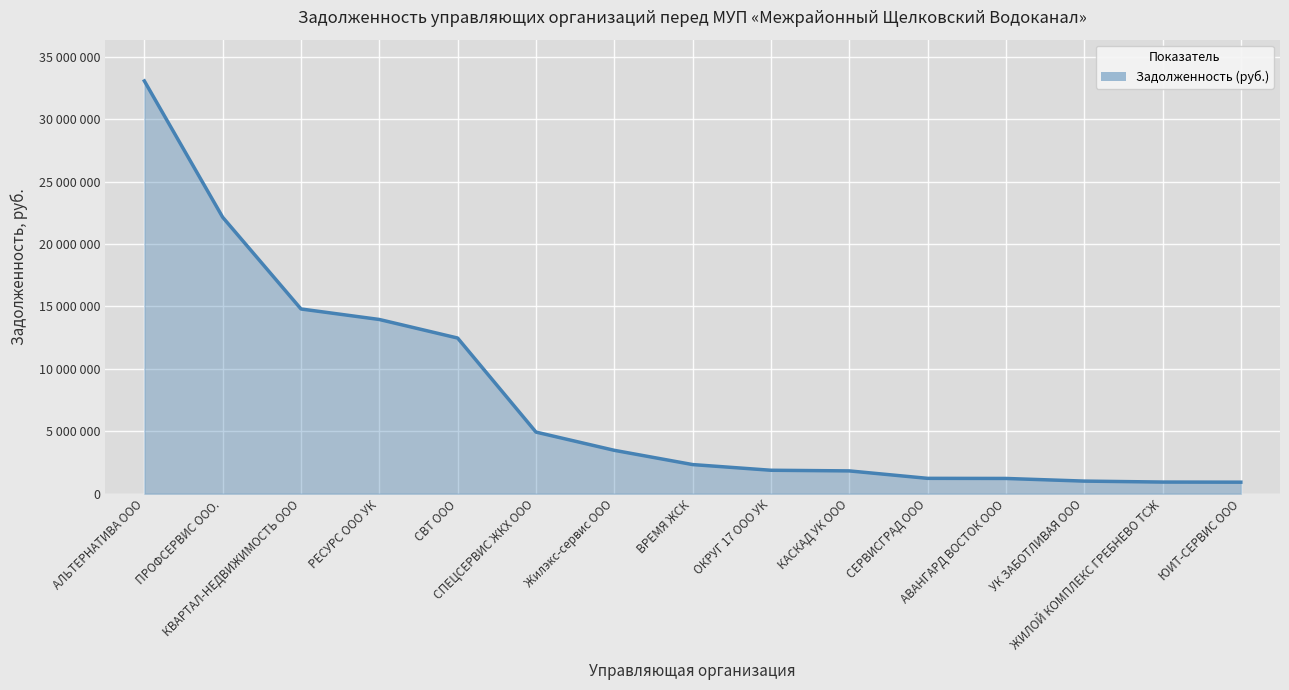

True or false: the data shows 6514464.6 at СПЕЦСЕРВИС ЖКХ ООО.

False